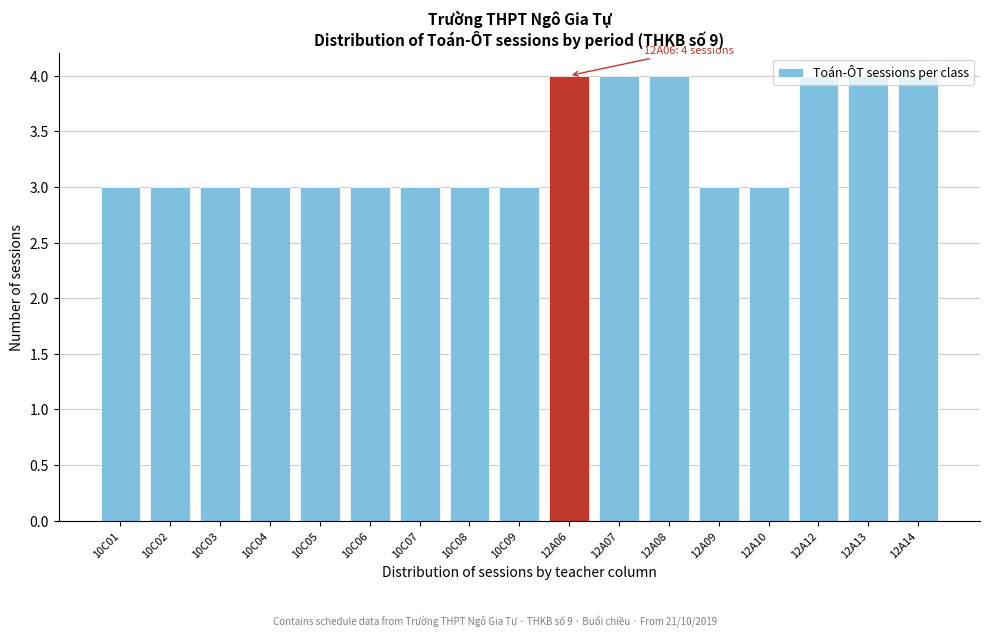

What is the minimum value shown in the chart?

3